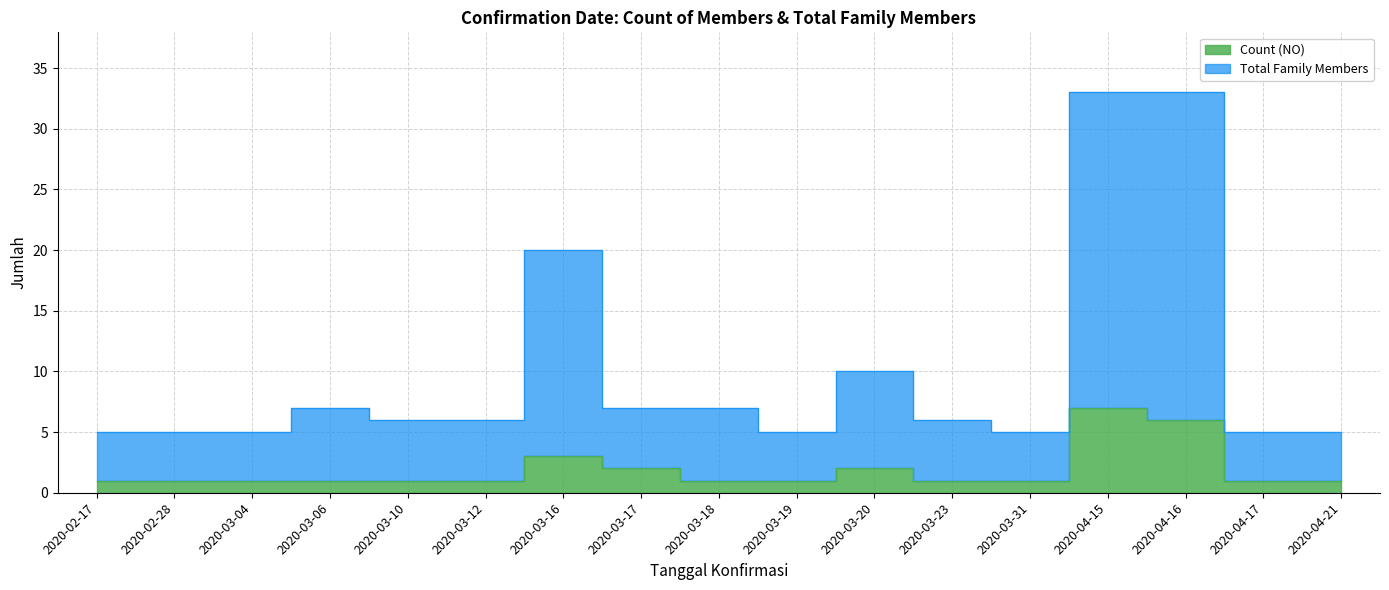

Rank the series at 2020-04-17 from lowest to highest value.

Count (NO), Total Family Members